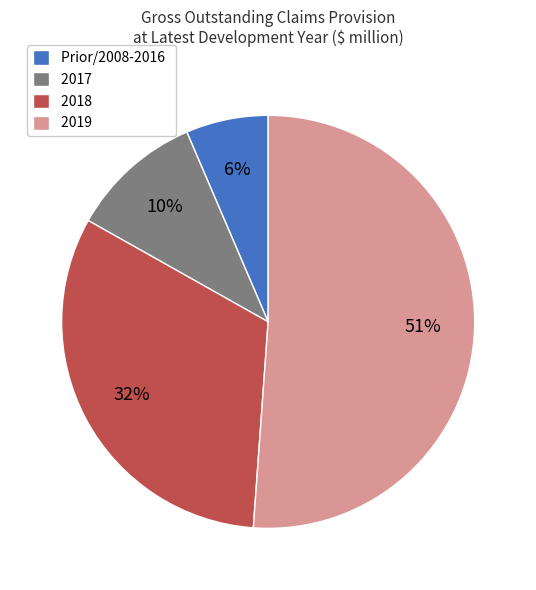

Is 2019 the majority of the pie?

Yes